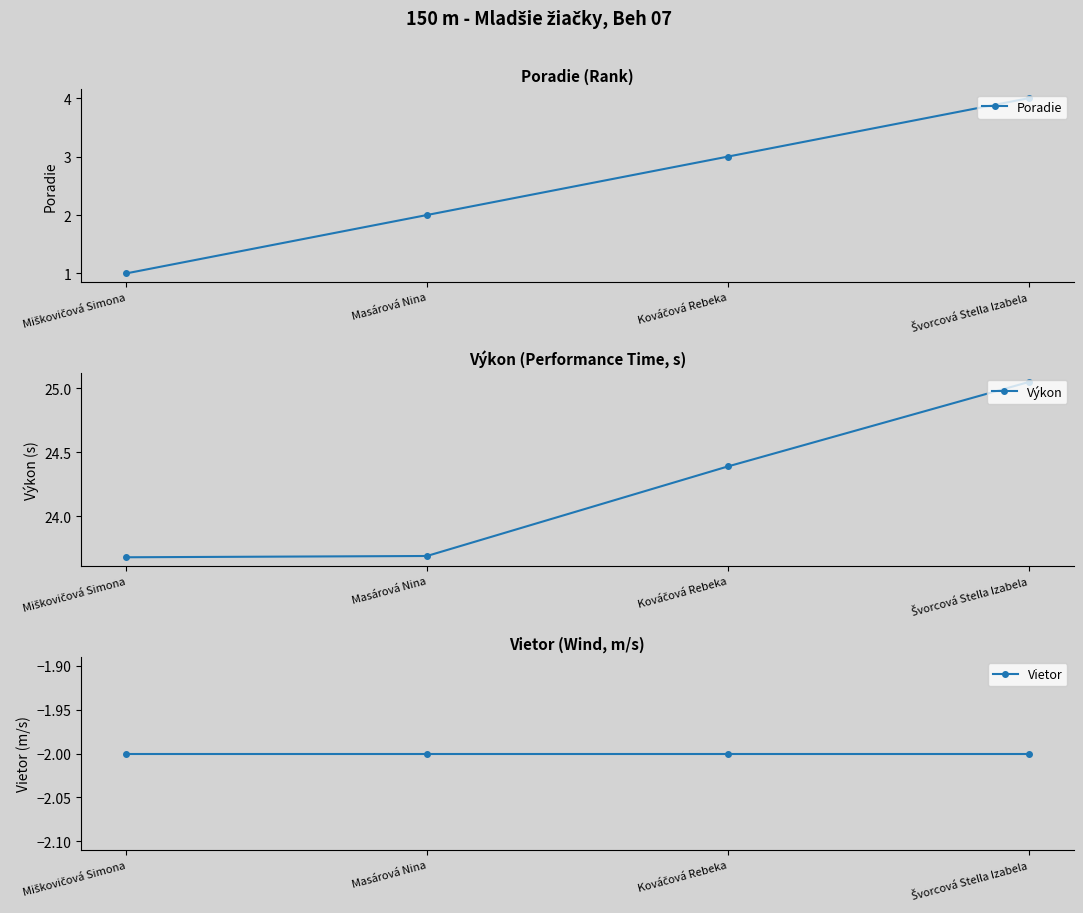

True or false: Poradie has more than 0 interior local peaks.

False